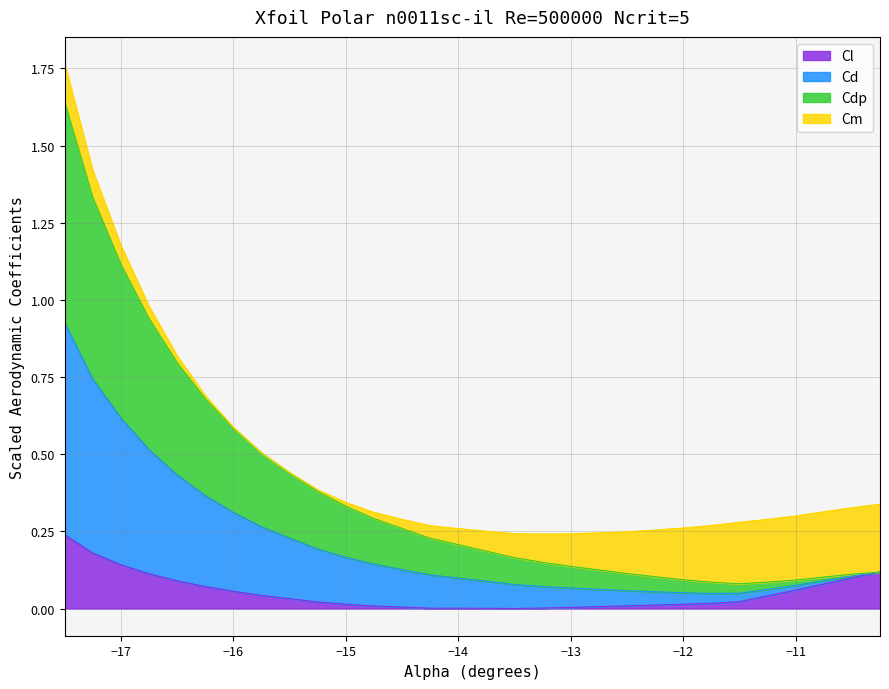

What are all the series names shown in the legend?

Cl, Cd, Cdp, Cm